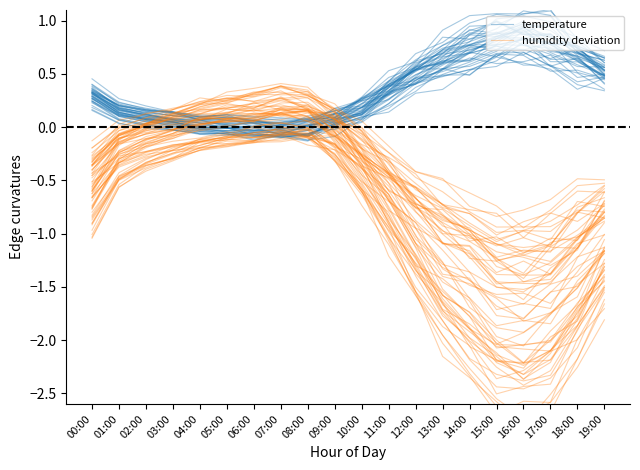

Which series has the largest range (max minus min)?

humidity deviation